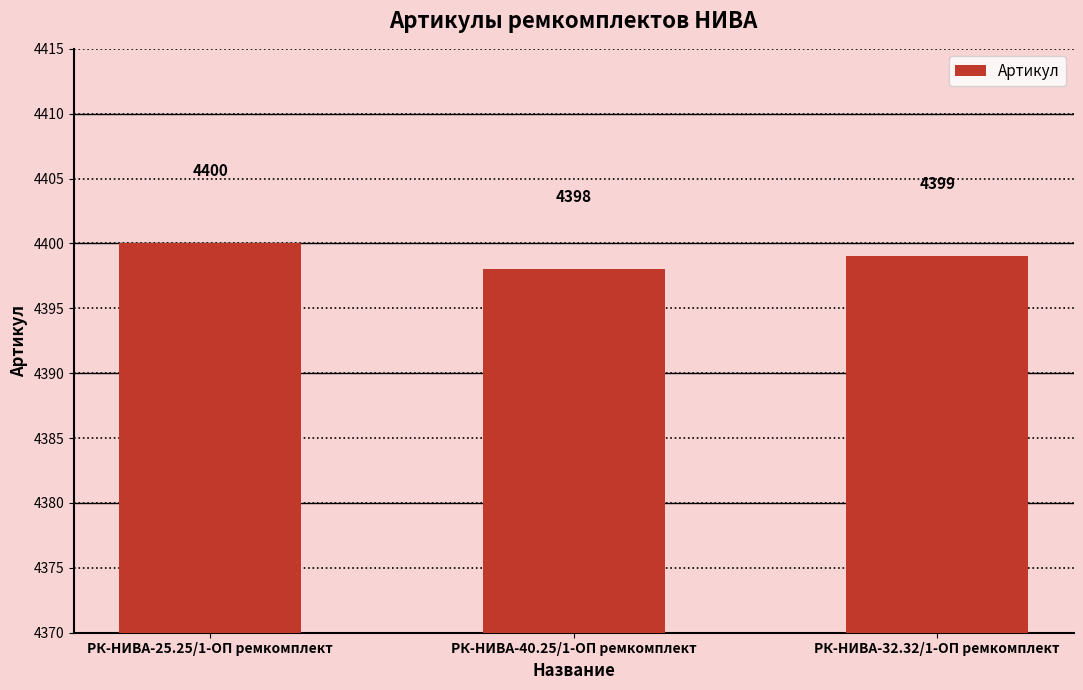

What position from the right is РК-НИВА-40.25/1-ОП ремкомплект?

2